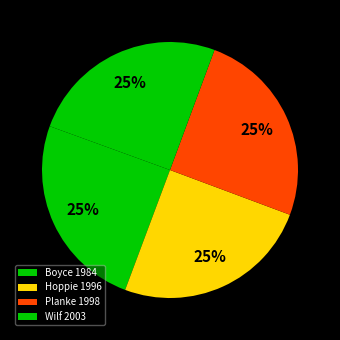

Count the number of slices in the pie.

4